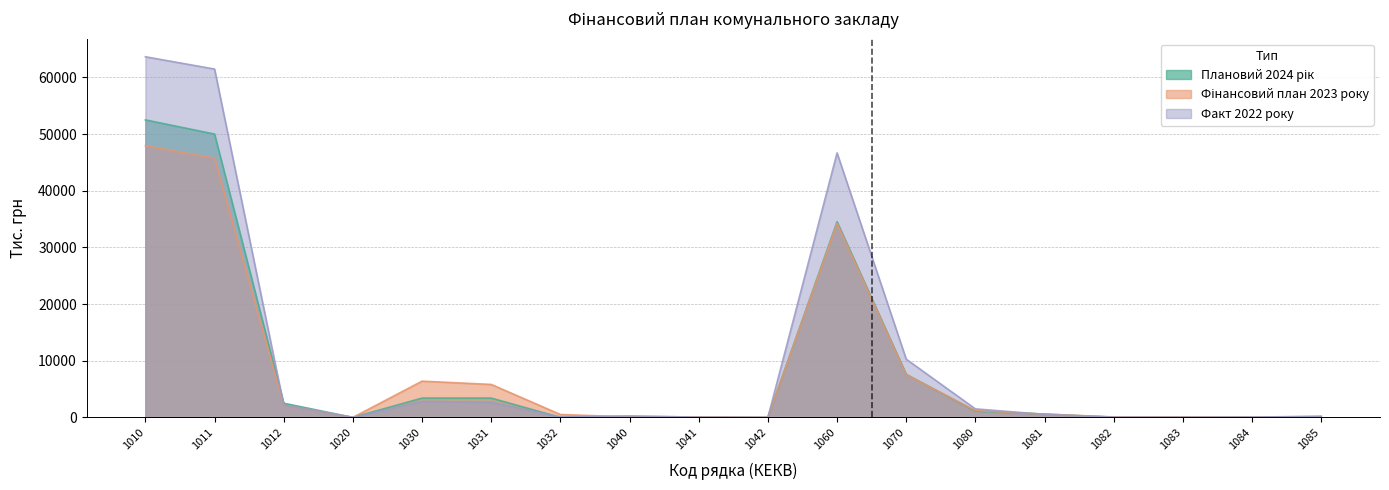

How many data points in Факт 2022 року are above 530?

9